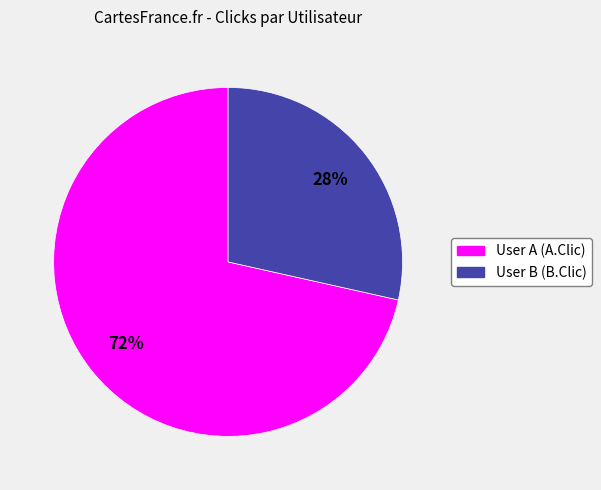

Rank the categories by value from highest to lowest.

User A (A.Clic), User B (B.Clic)